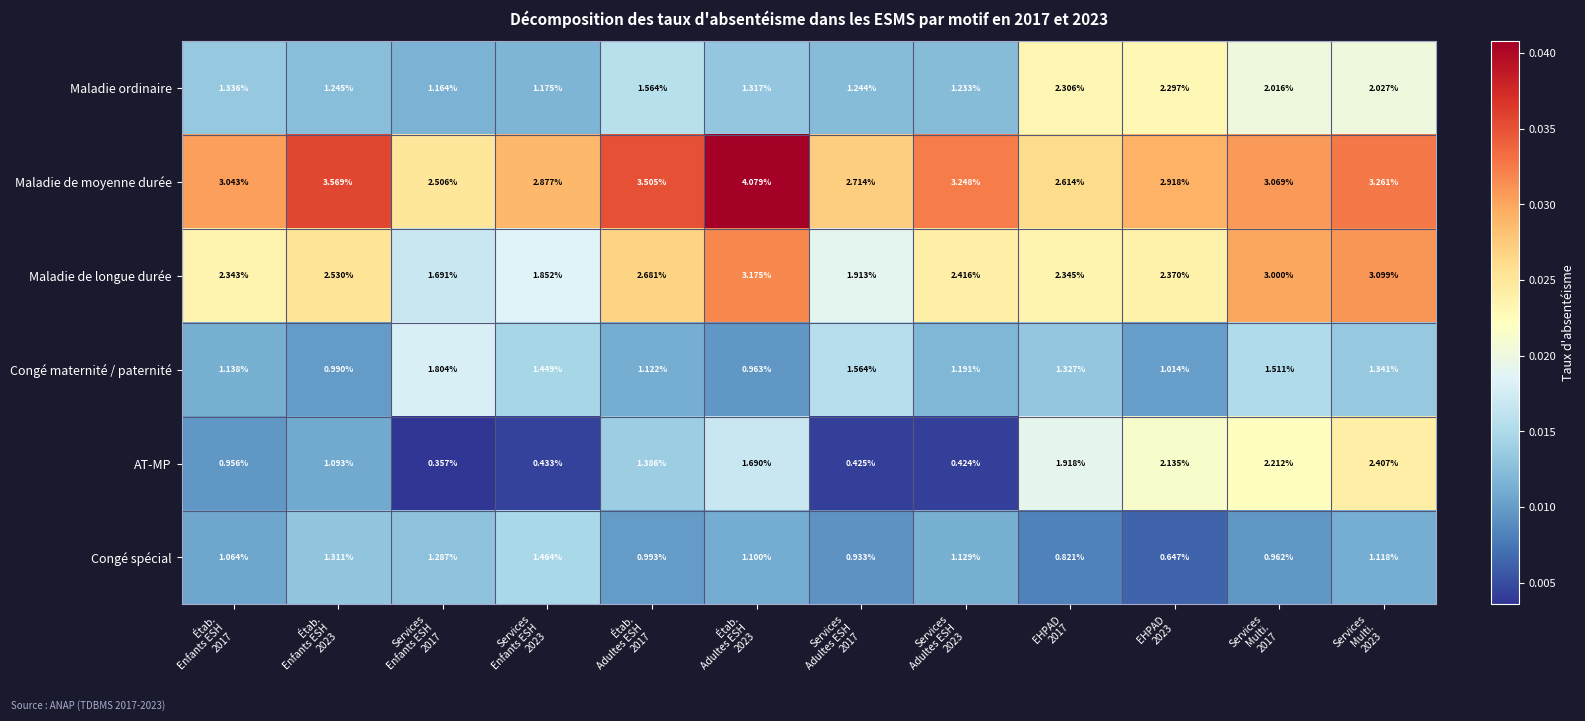

List the series in order of their peak value, lowest first.

Congé spécial, Congé maternité / paternité, Maladie ordinaire, AT-MP, Maladie de longue durée, Maladie de moyenne durée